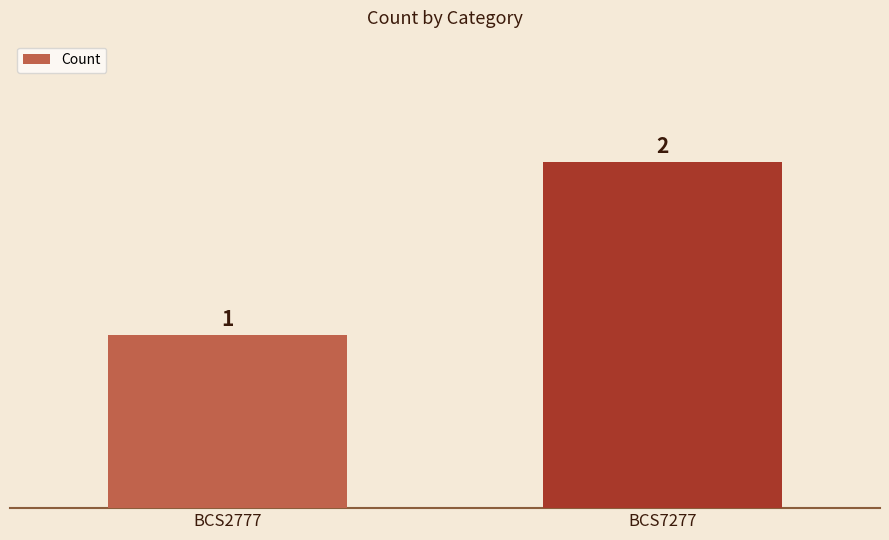

What is the sum of all values?

3